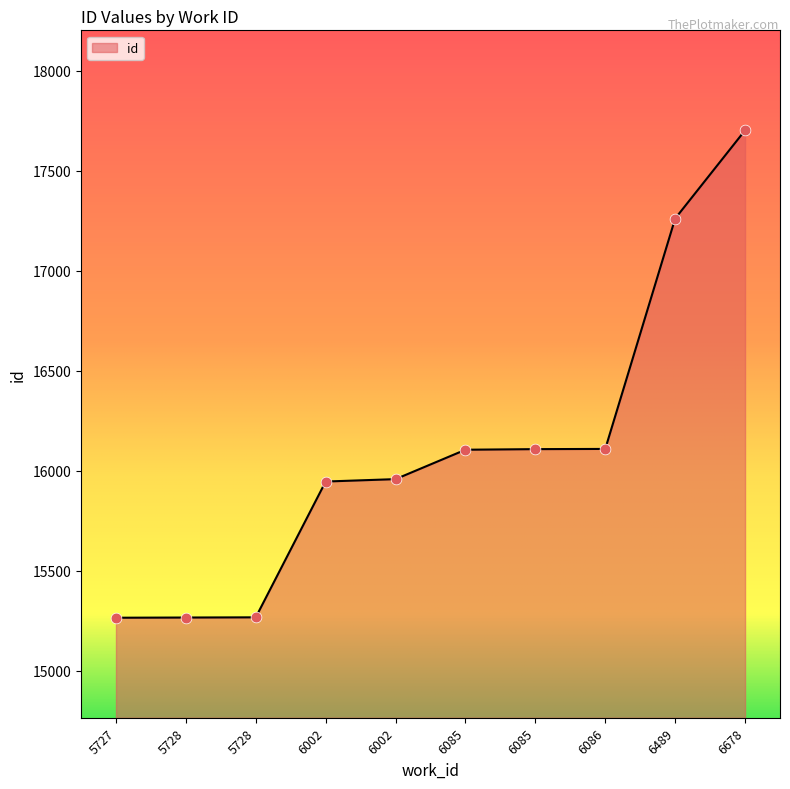

What is the change in value from 6085 to 6086?

+1